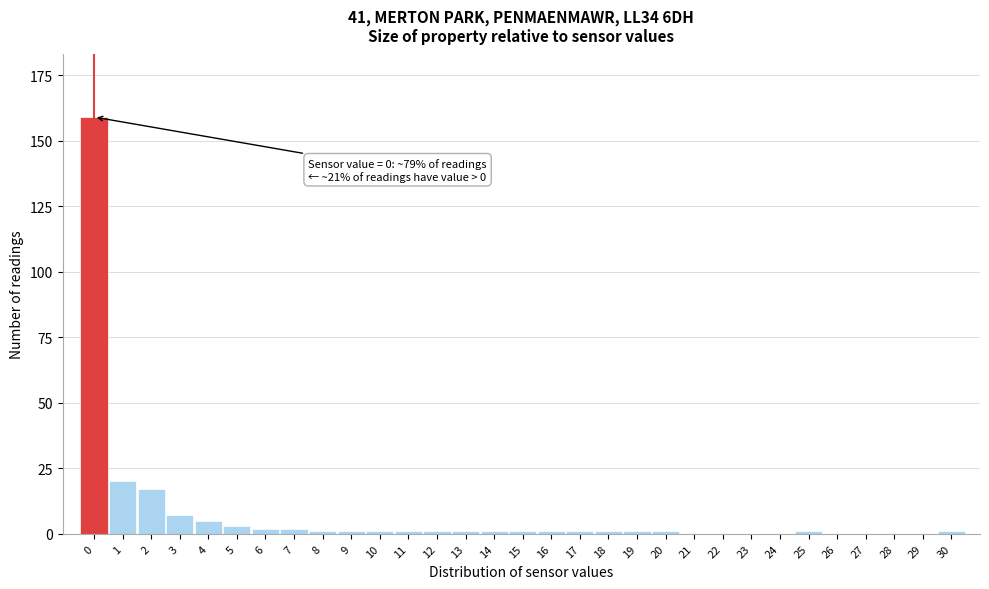

The chart shows a value of 0 at 22. True or false?

True